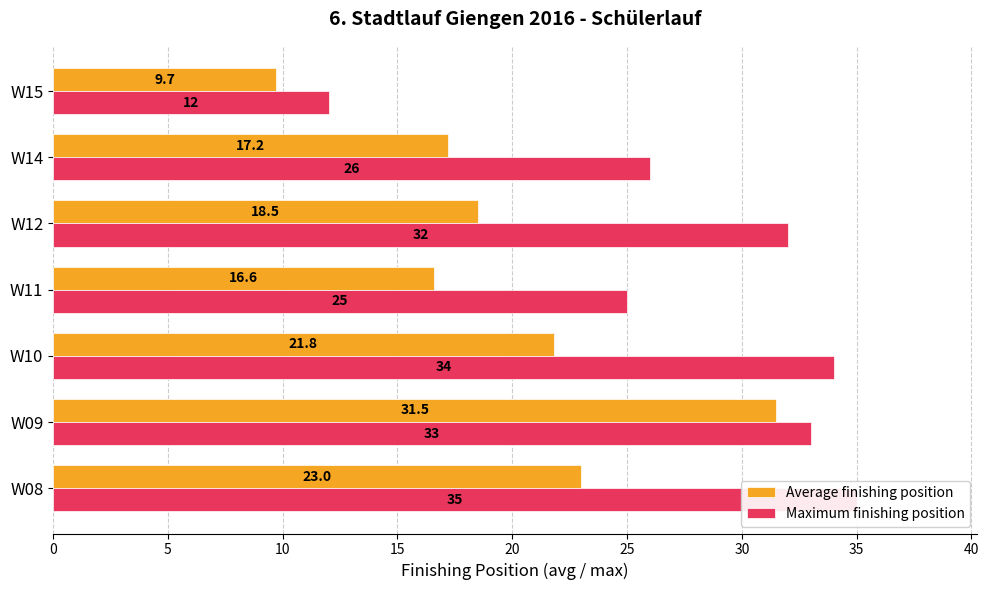

Count the number of categories in the chart.

7